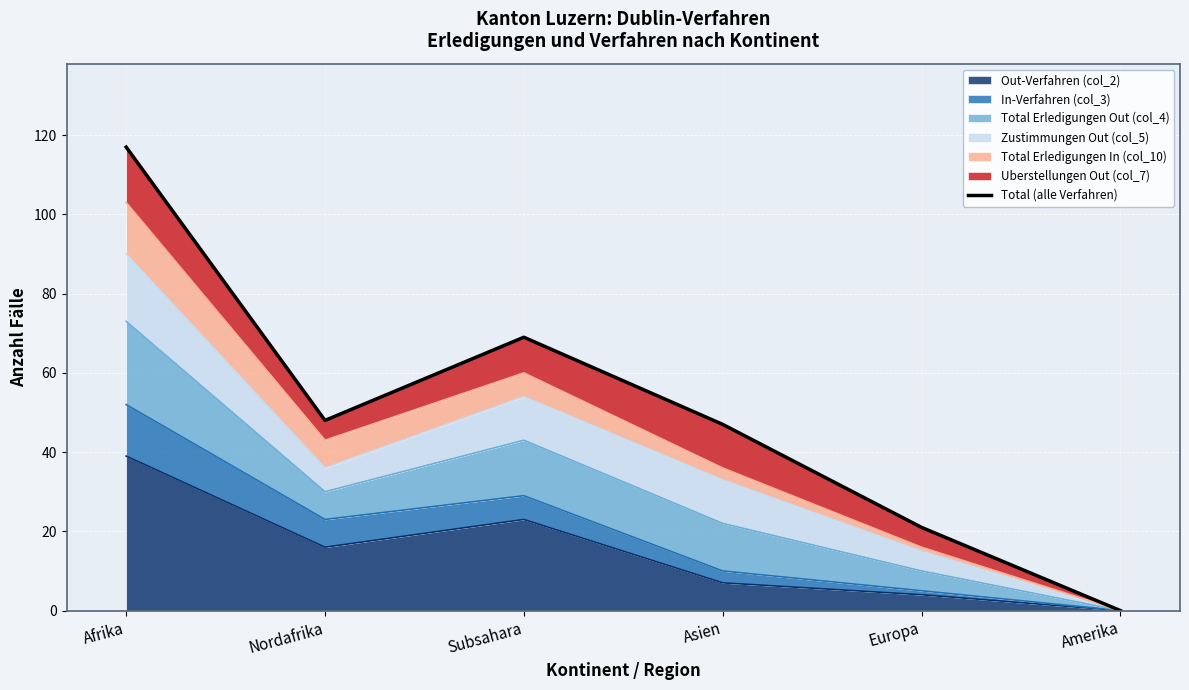

List the labels in order of value, smallest first.

Amerika, Europa, Asien, Nordafrika, Subsahara, Afrika